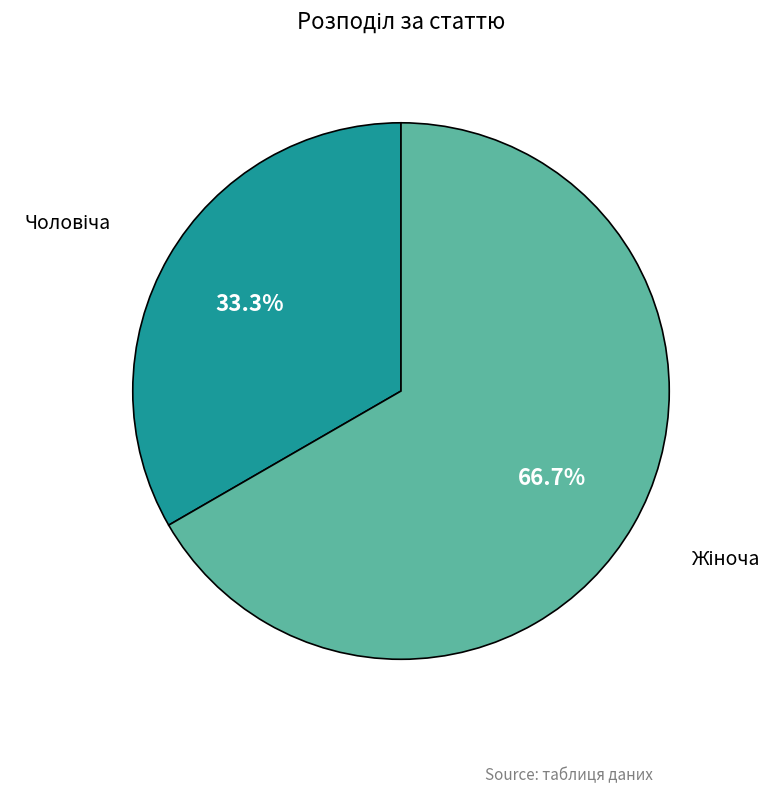

Is there any slice that represents more than half of the pie?

Yes